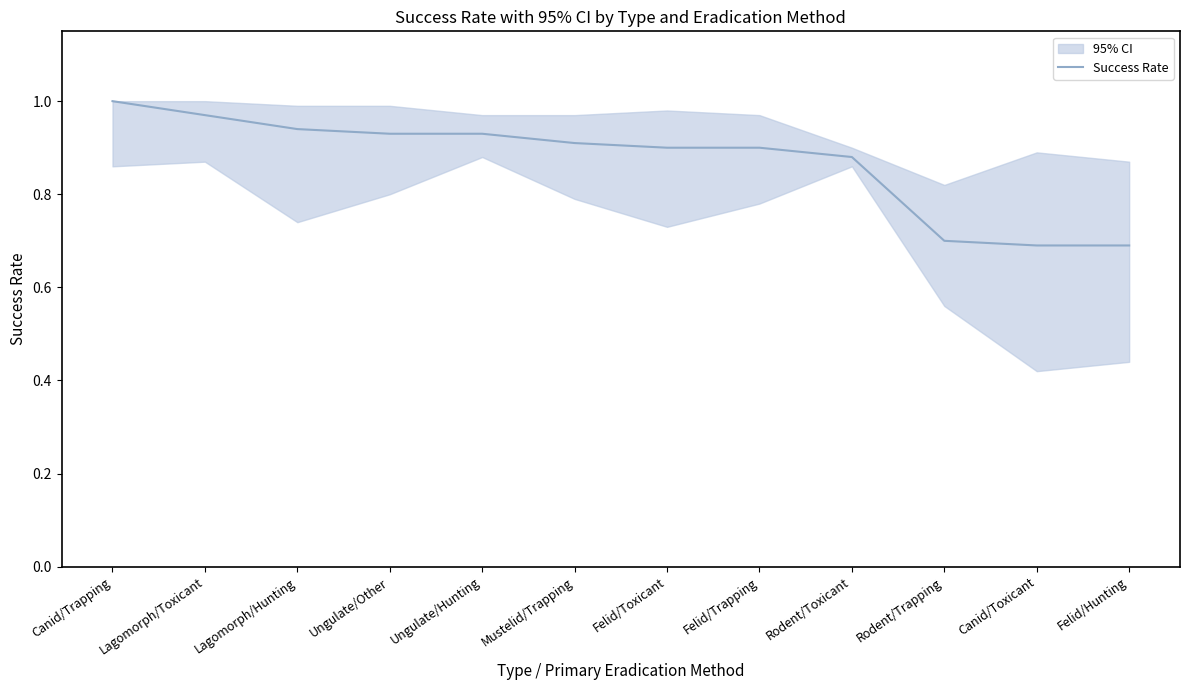

Rank the categories by value from highest to lowest.

Canid/Trapping, Lagomorph/Toxicant, Lagomorph/Hunting, Ungulate/Other, Ungulate/Hunting, Mustelid/Trapping, Felid/Toxicant, Felid/Trapping, Rodent/Toxicant, Rodent/Trapping, Canid/Toxicant, Felid/Hunting